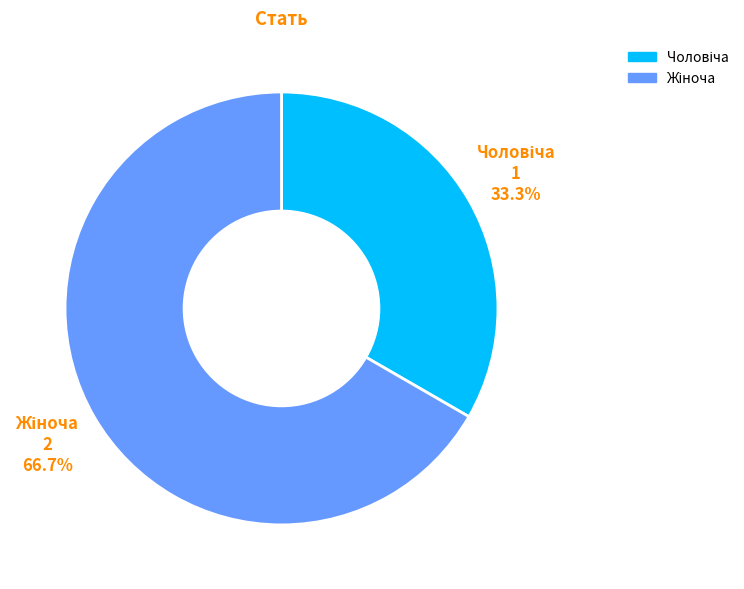

How many slices are in this pie chart?

2